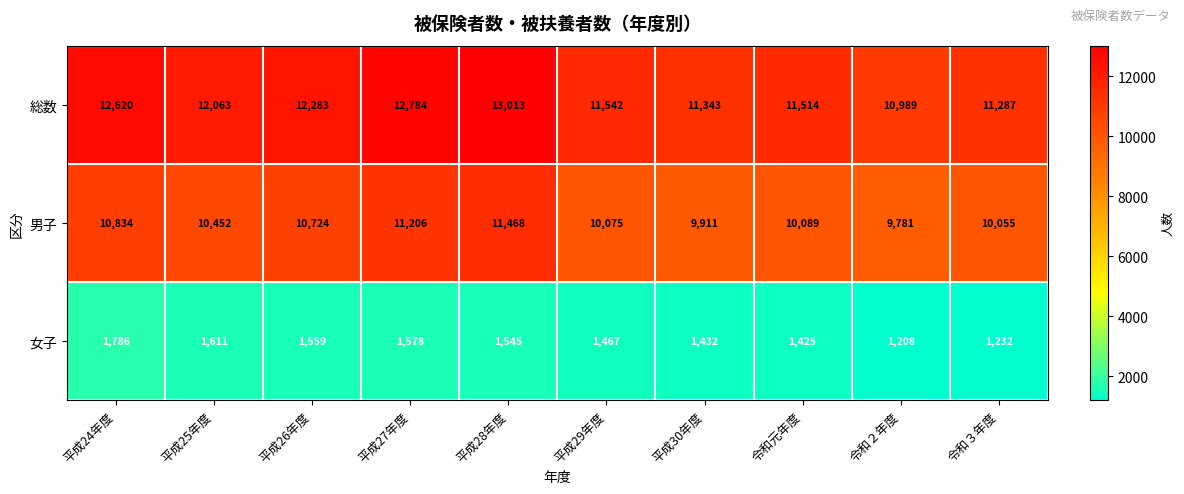

Reading left to right, extract all data points from this chart.

総数: 平成24年度=12620	平成25年度=12063	平成26年度=12283	平成27年度=12784	平成28年度=13013	平成29年度=11542	平成30年度=11343	令和元年度=11514	令和２年度=10989	令和３年度=11287
男子: 平成24年度=10834	平成25年度=10452	平成26年度=10724	平成27年度=11206	平成28年度=11468	平成29年度=10075	平成30年度=9911	令和元年度=10089	令和２年度=9781	令和３年度=10055
女子: 平成24年度=1786	平成25年度=1611	平成26年度=1559	平成27年度=1578	平成28年度=1545	平成29年度=1467	平成30年度=1432	令和元年度=1425	令和２年度=1208	令和３年度=1232